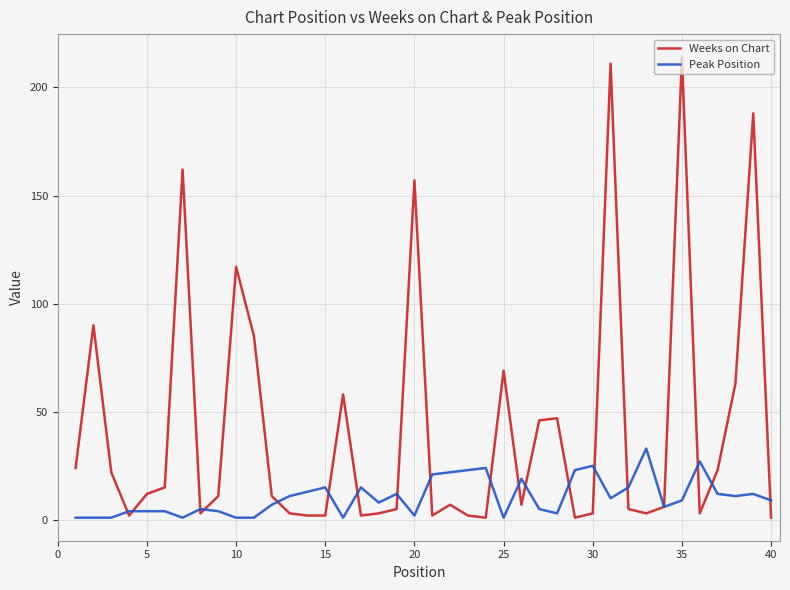

Which series has the largest total across all categories?

Weeks on Chart